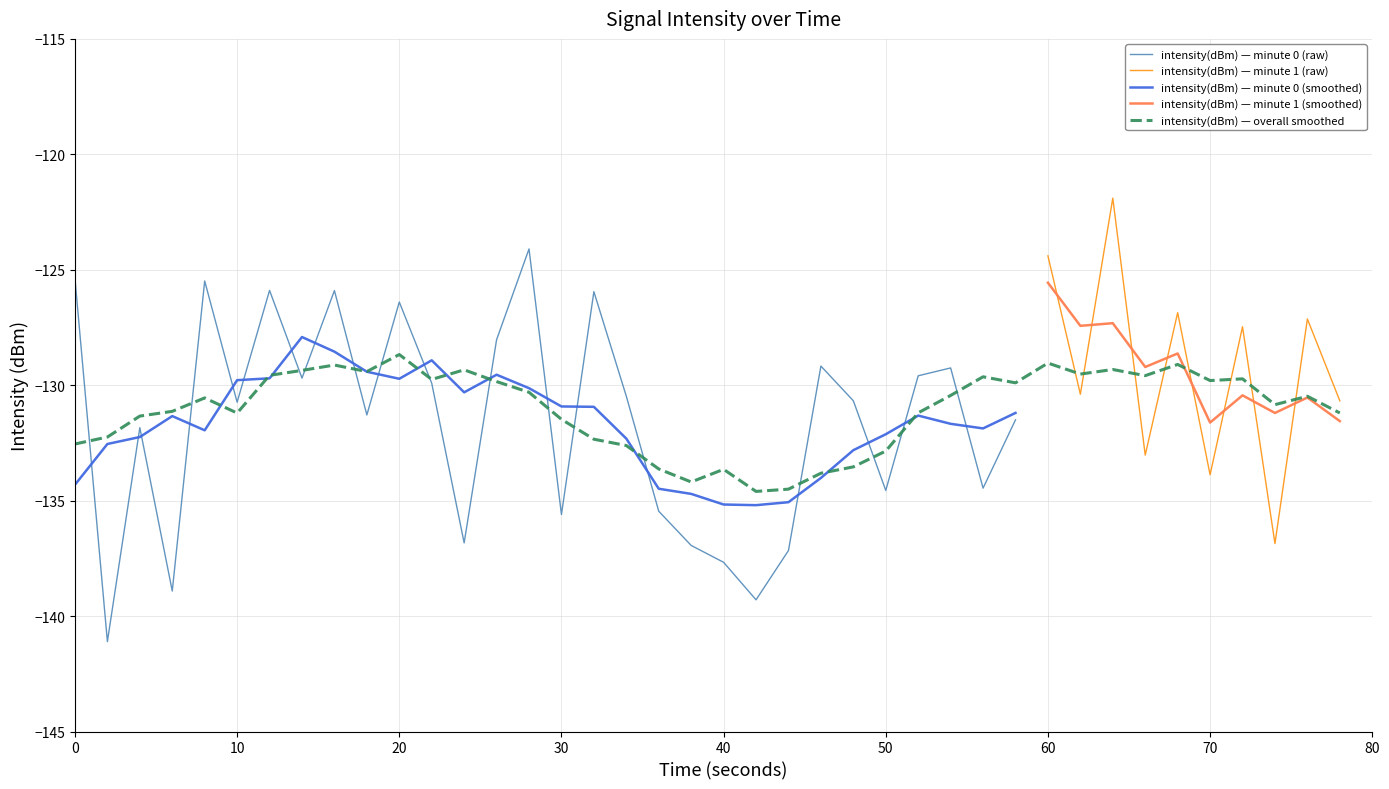

What is the lowest value of the intensity(dBm) — minute 0 (smoothed) series?

-135.2